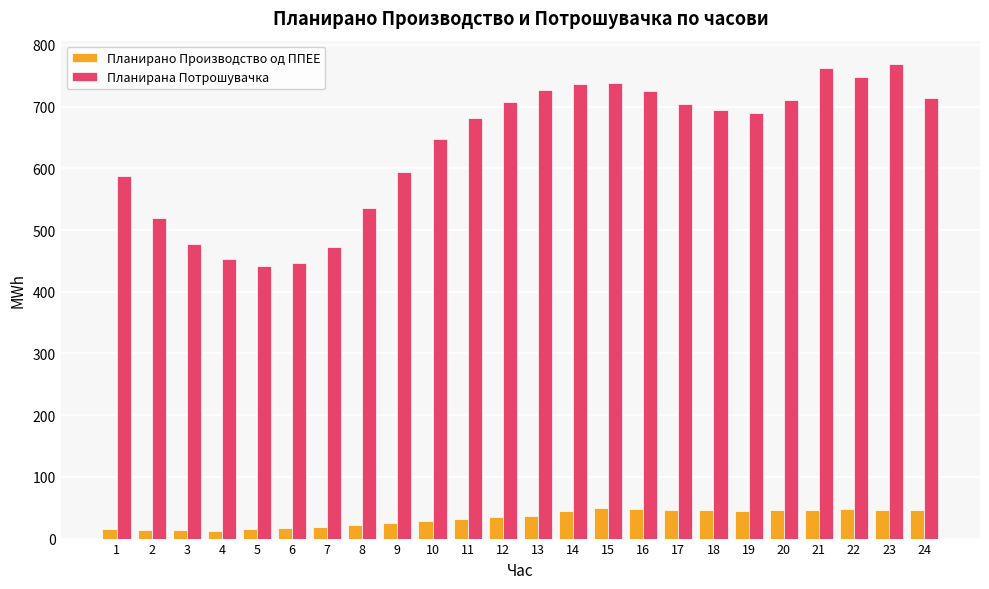

Is it true that Планирано Производство од ППЕЕ equals 77.9 at 17?

False